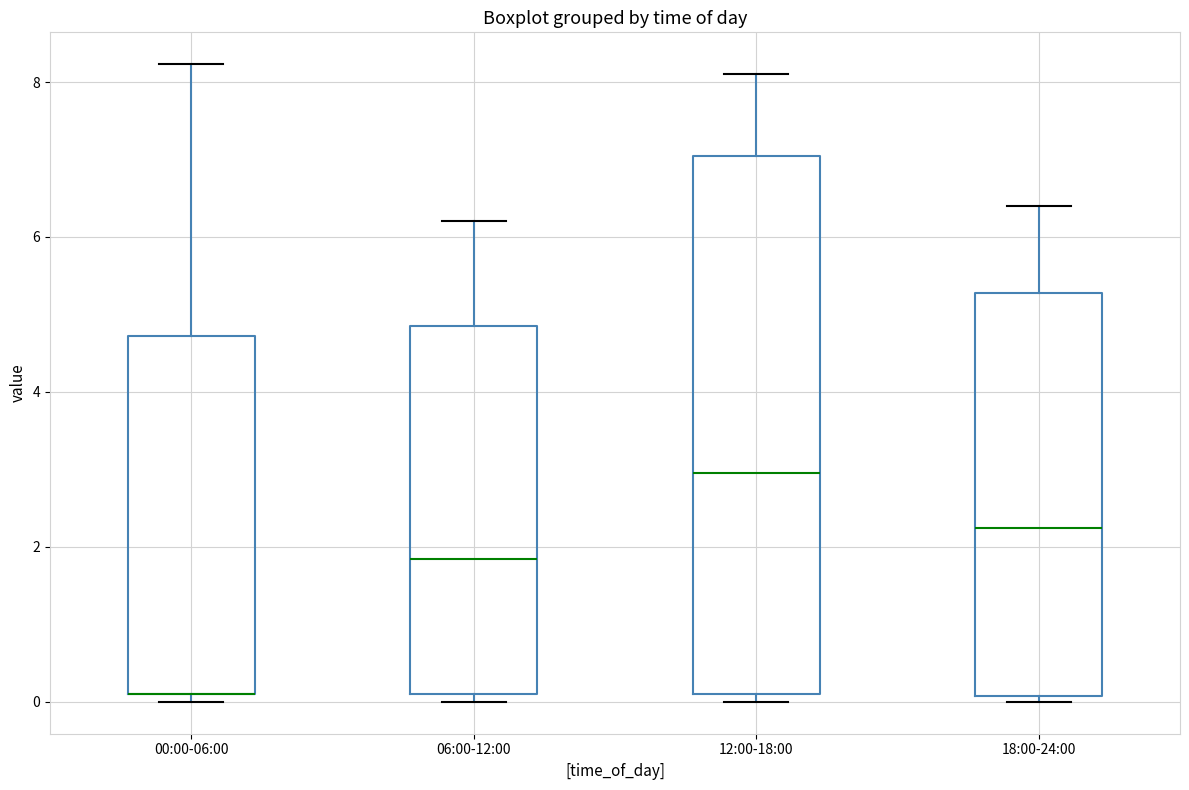

Reading left to right, transcribe this box plot: for each box, give where its median line is, the range the box spans, and where its two whiskers end, as read against the y-axis. The values are not printed on the chart, so give them approximately, as read against the axis.

00:00-06:00: median 0.2 (drawn on the box's lower edge), box 0.2 to 4.8, whiskers 0.0 to 8.2
06:00-12:00: median 1.8, box 0.2 to 4.8, whiskers 0.0 to 6.2
12:00-18:00: median 3.0, box 0.2 to 7.0, whiskers 0.0 to 8.2
18:00-24:00: median 2.2, box 0.0 to 5.2, whiskers 0.0 (just below the box's lower edge) to 6.4